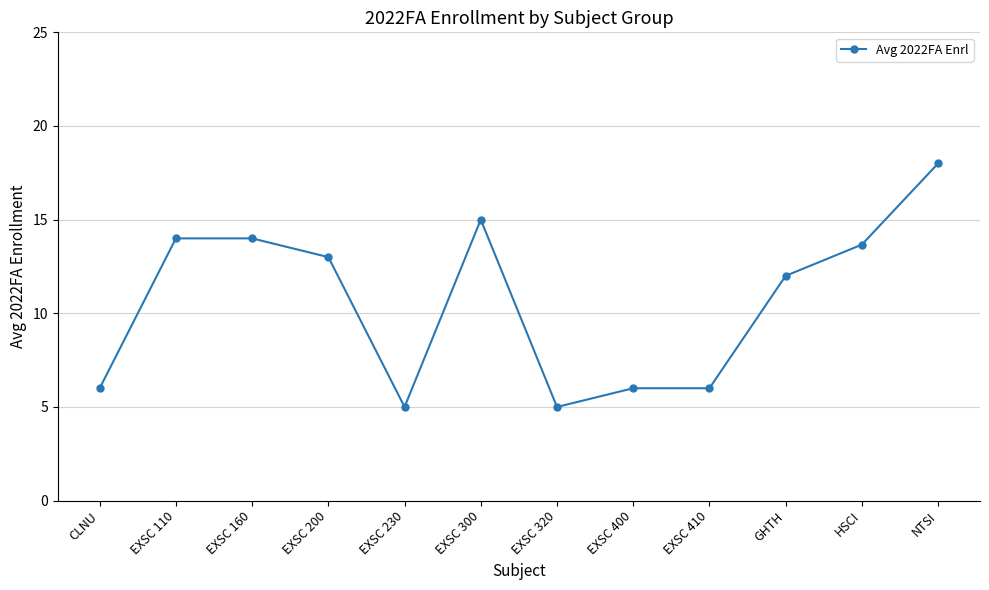

The chart shows a value of 23.2 at EXSC 160. True or false?

False